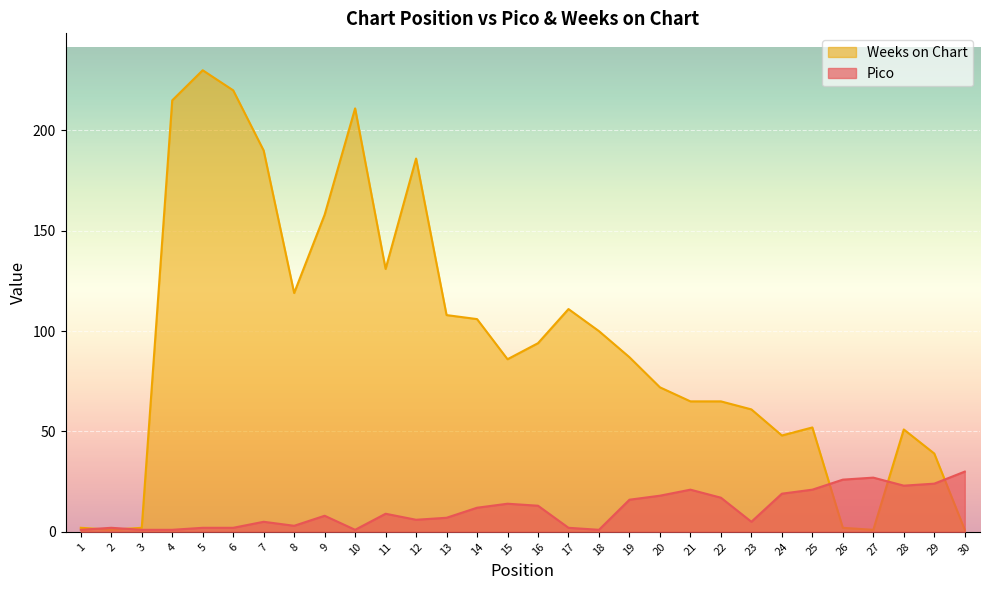

Which category has the lowest value in the Pico series?

1